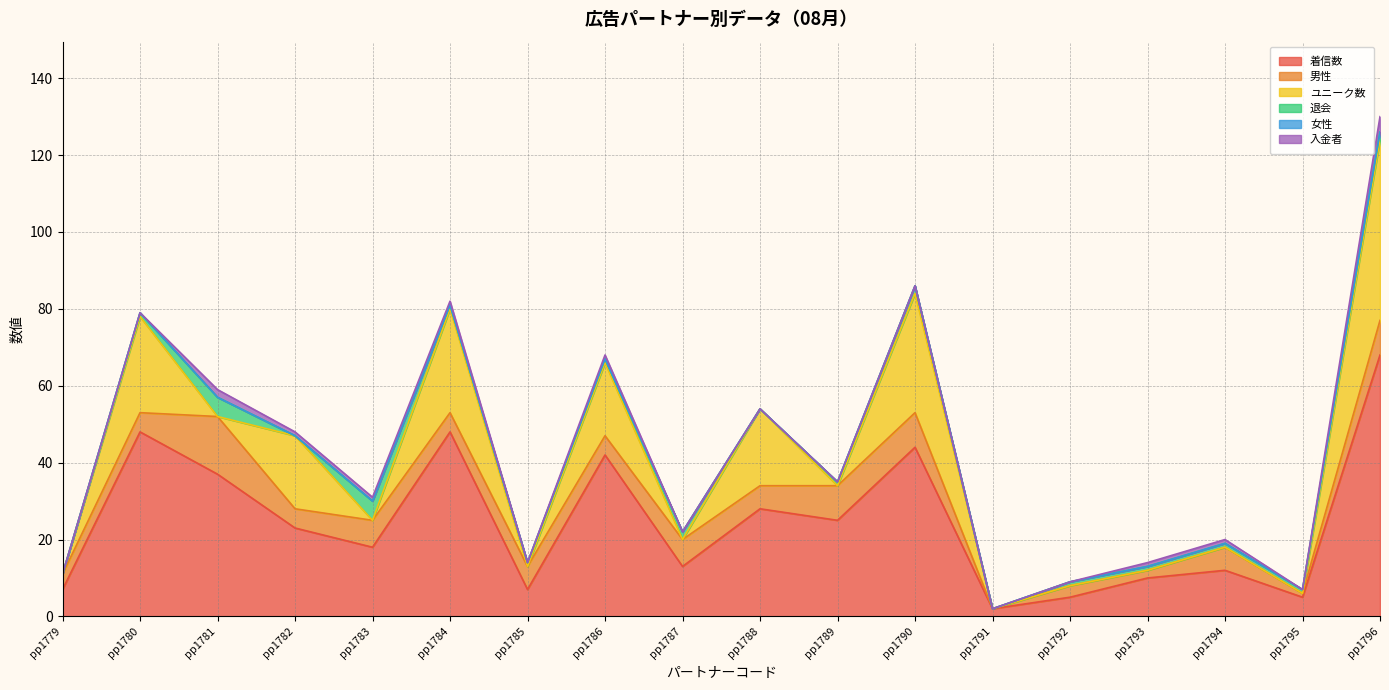

Reading right to left, transcribe all the data shown in this chart.

着信数: 68	5	12	10	5	2	44	25	28	13	42	7	48	18	23	37	48	7
男性: 9	1	6	2	3	0	9	9	6	7	5	6	5	7	5	15	5	4
ユニーク数: 47	0	0	0	0	0	31	0	20	0	19	0	27	0	19	0	25	0
退会: 2	1	1	1	1	0	2	1	0	2	1	1	1	5	0	5	1	0
女性: 0	0	0	0	0	0	0	0	0	0	0	0	0	0	0	0	0	0
入金者: 4	0	1	1	0	0	0	0	0	0	1	0	1	1	1	2	0	0